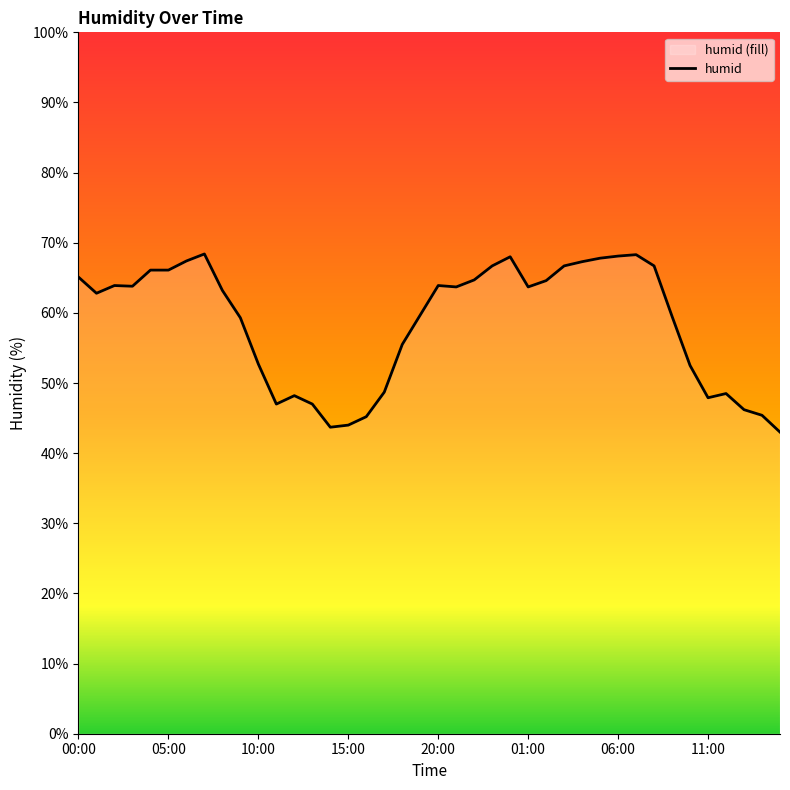

What is the average value?

58.5